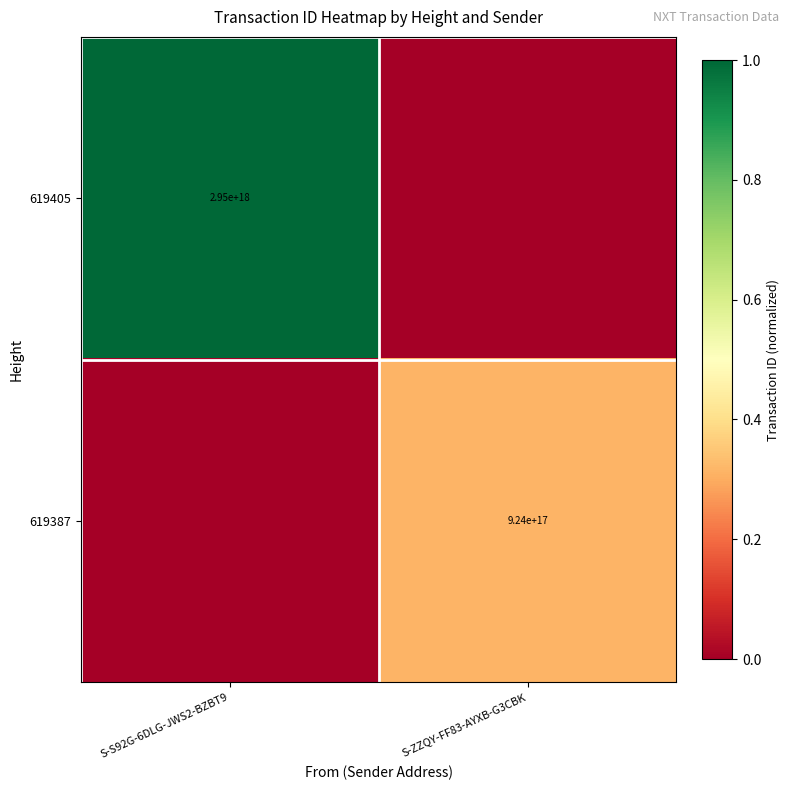

Is the value of 619405 at S-S92G-6DLG-JWS2-BZBT9 greater than the value of 619387 at S-ZZQY-FF83-AYXB-G3CBK?

Yes